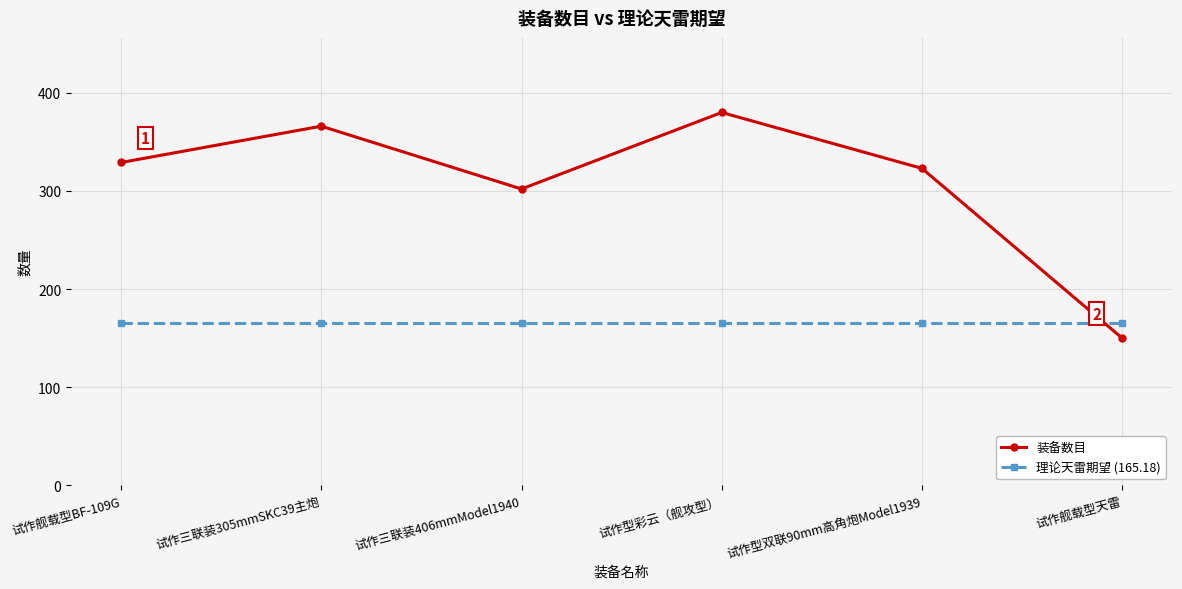

Read the 理论天雷期望 (165.18) value at 试作三联装406mmModel1940.

165.2